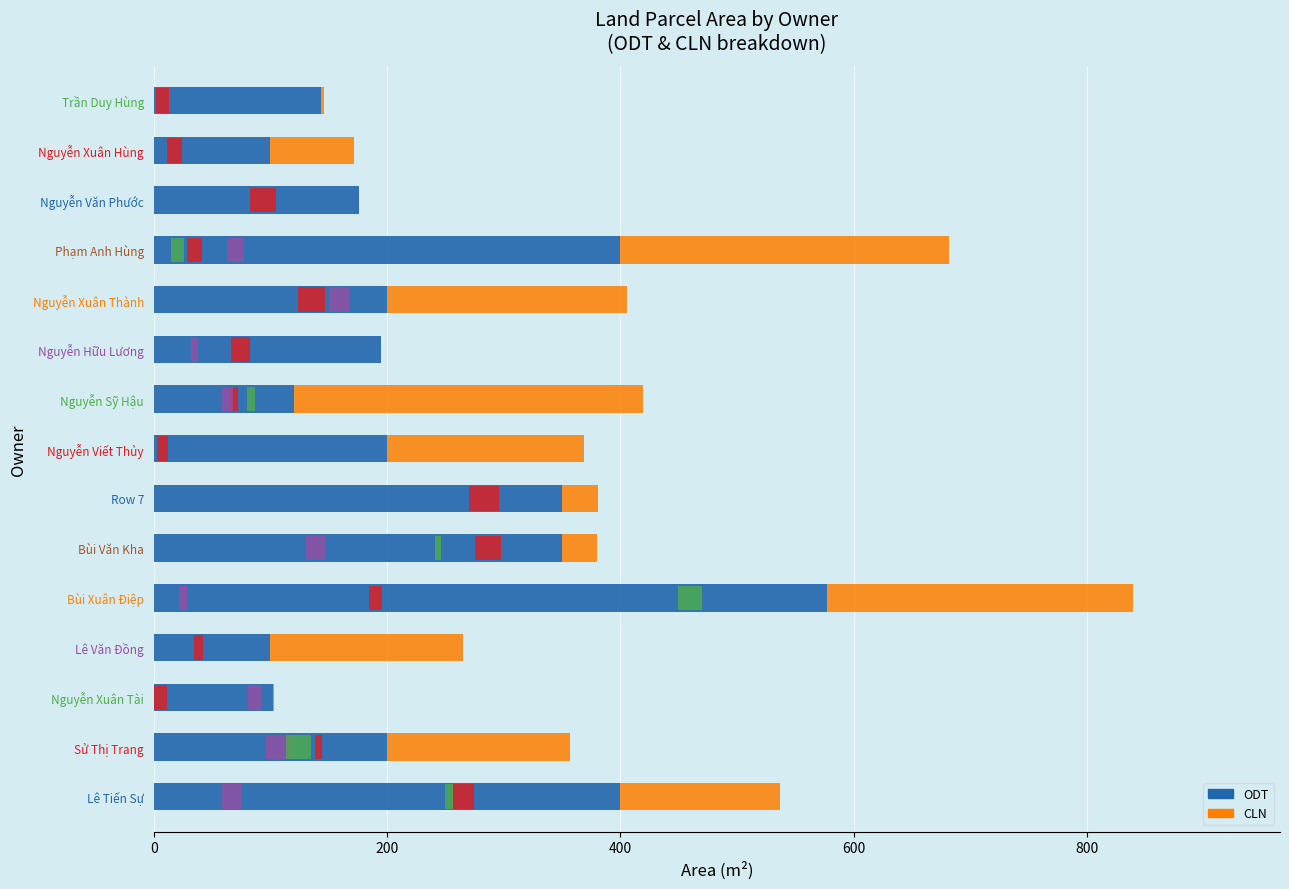

What is the average value of the CLN series?

120.9